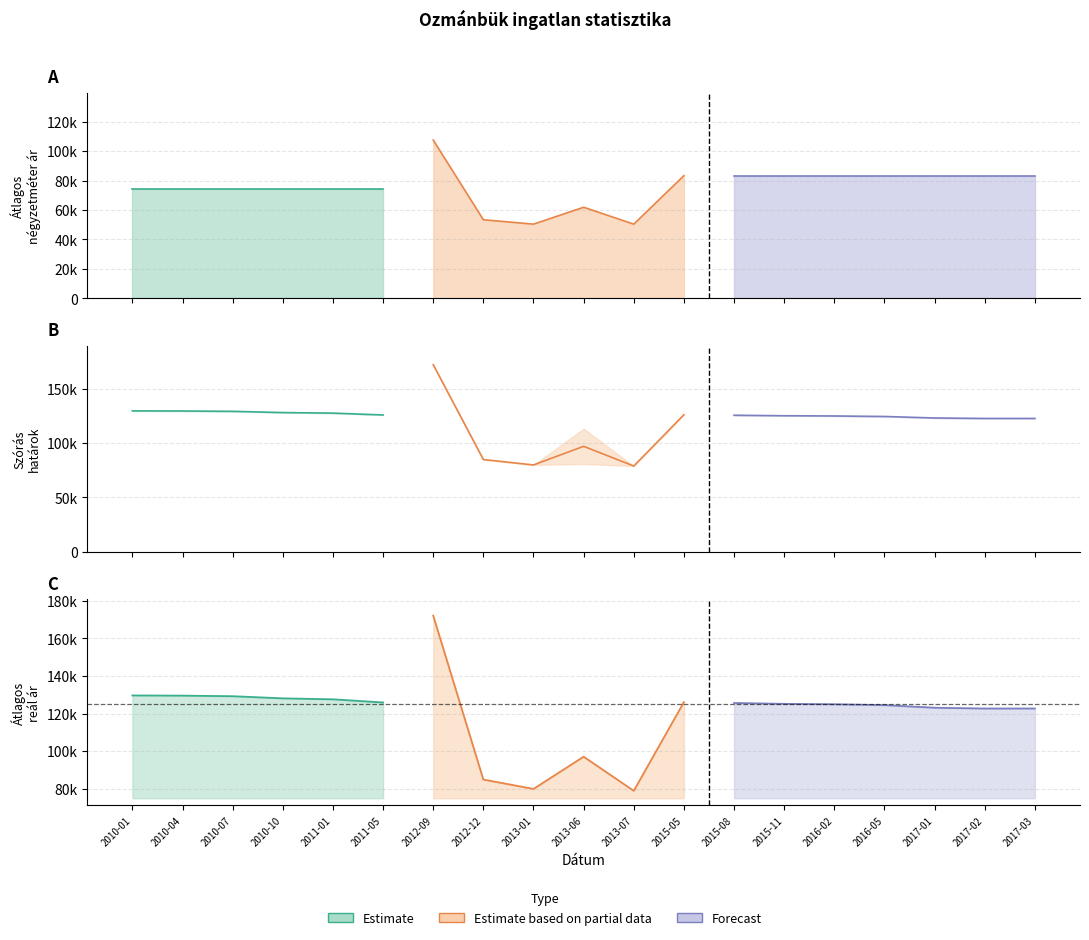

Is it true that Átlagos négyzetméter ár equals 28534 at 2011-05?

False